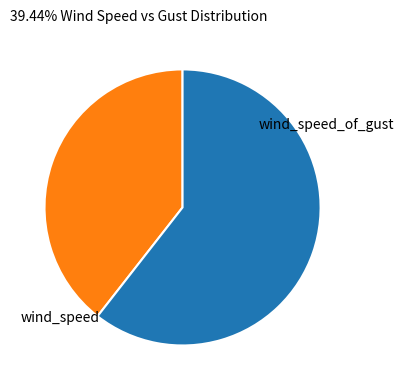

True or false: wind_speed_of_gust accounts for 61% of the total.

True